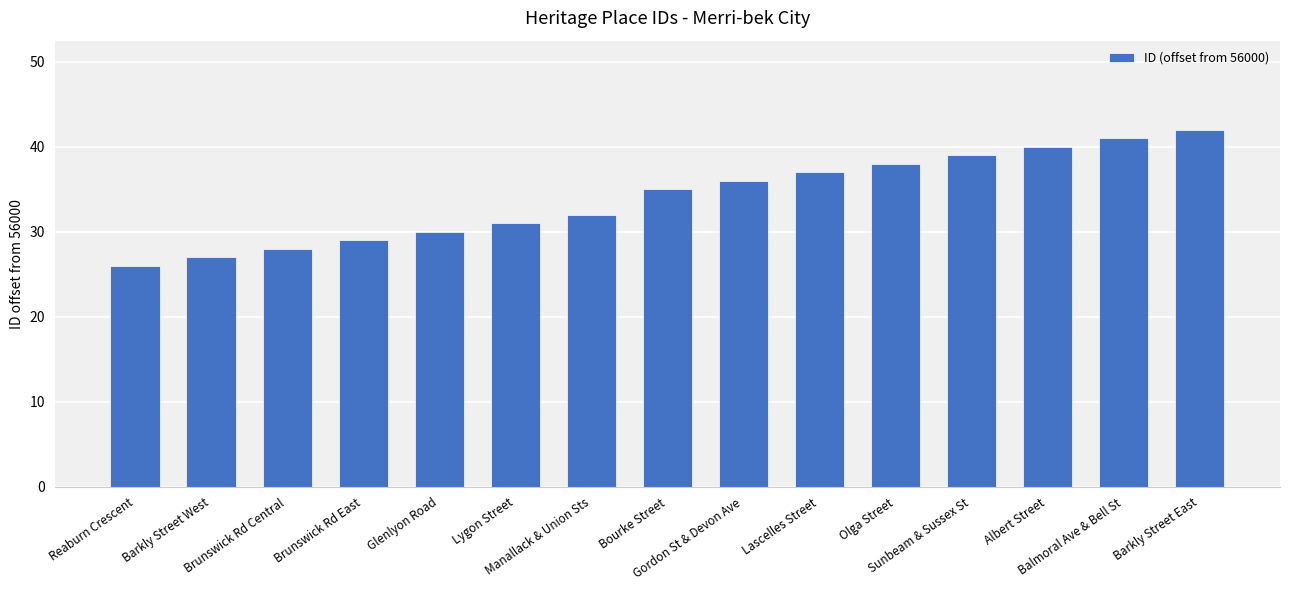

Where is the data nearest to the value 34?

Bourke Street